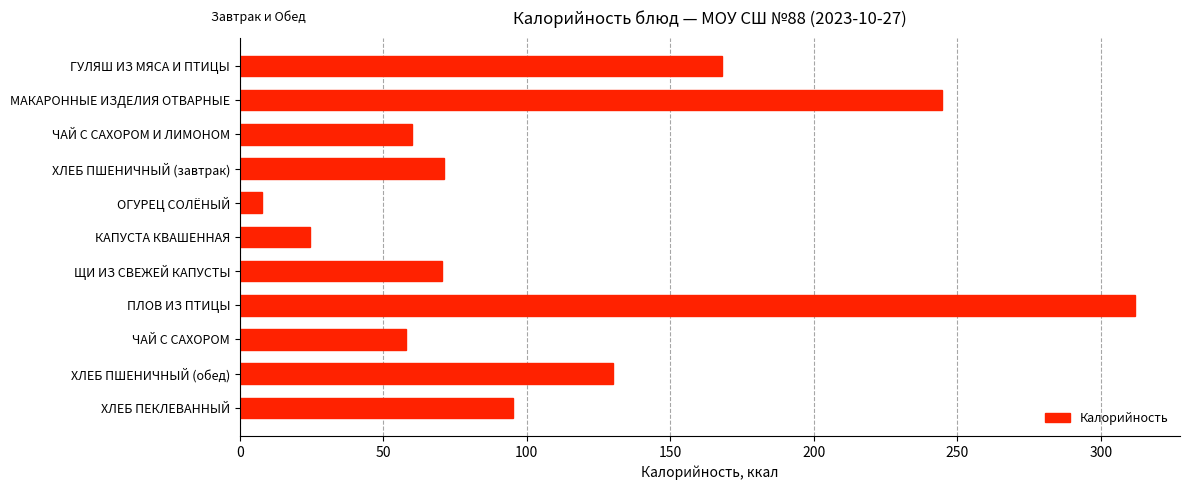

What is the ratio of the value at ЩИ ИЗ СВЕЖЕЙ КАПУСТЫ to the value at ХЛЕБ ПЕКЛЕВАННЫЙ?

0.7